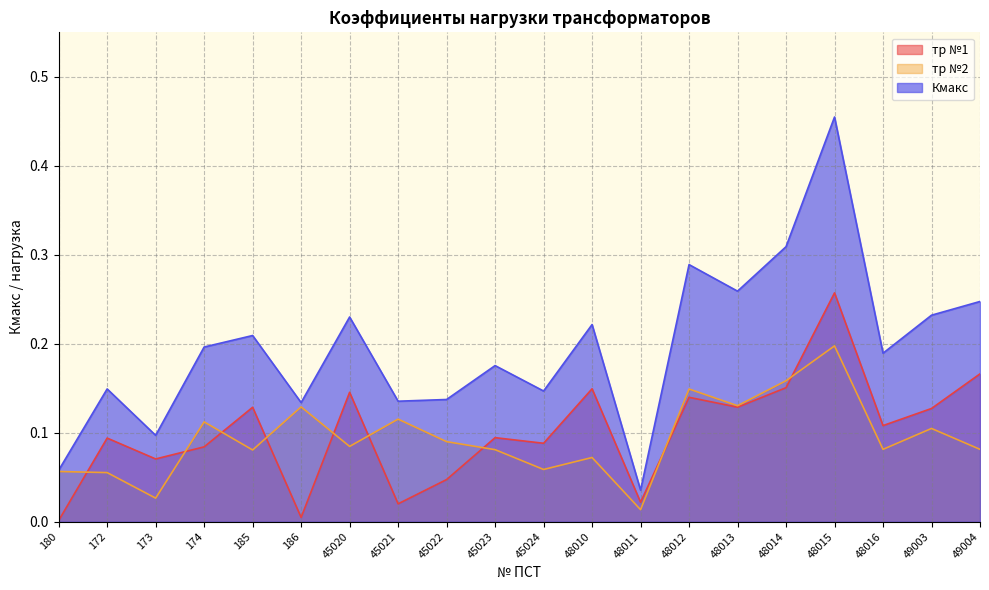

What is the maximum value shown in the chart?

0.5